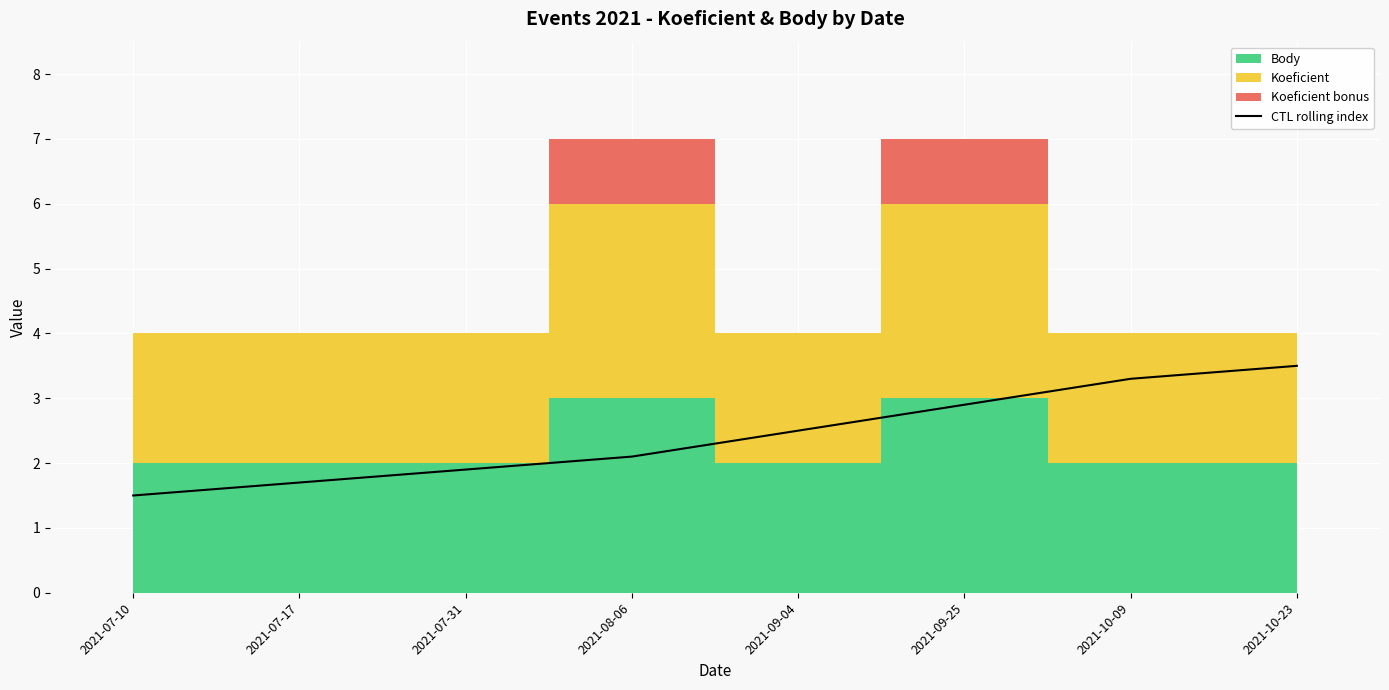

The chart shows a value of 2.5 at 2021-09-04. True or false?

True